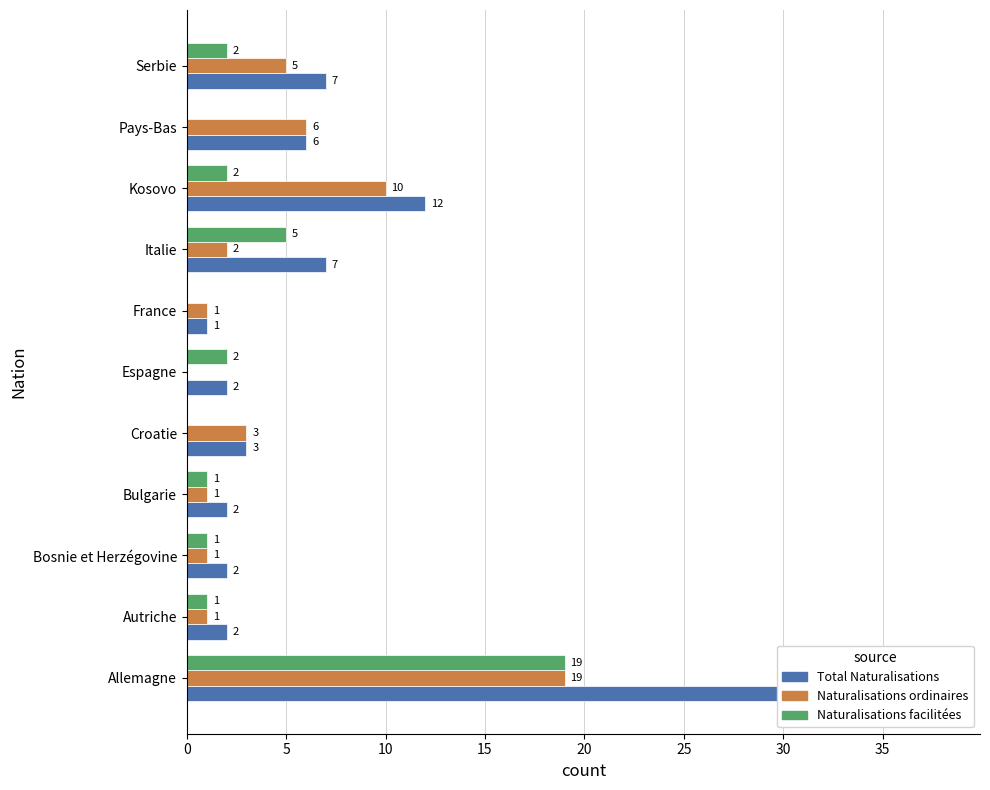

What is the value of the Total Naturalisations bar at the 4th from the left?

2